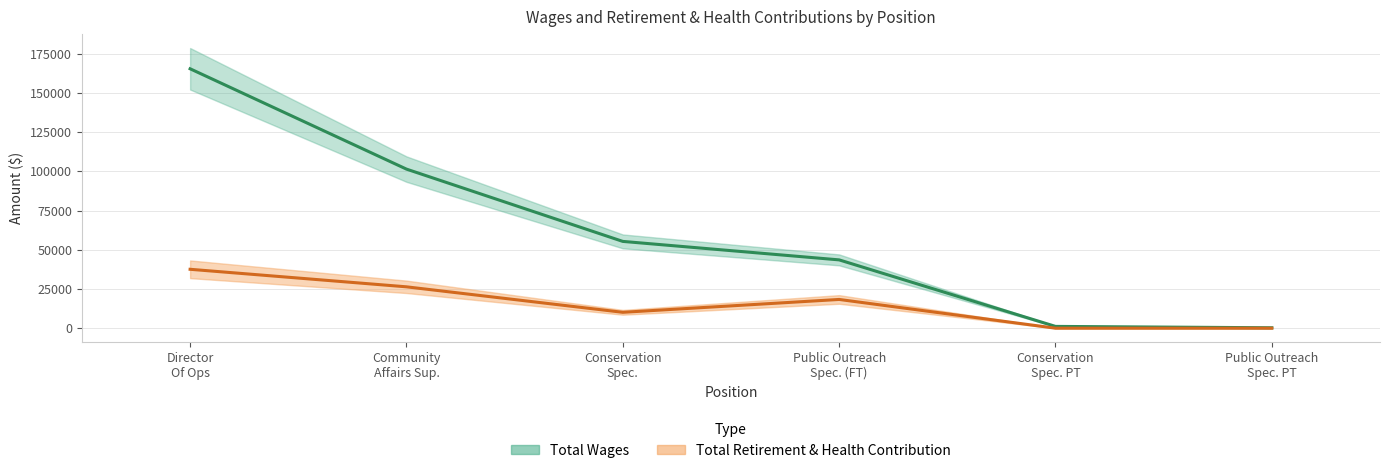

Is it true that Total Retirement & Health Contribution equals 16218 at Conservation Spec.?

False